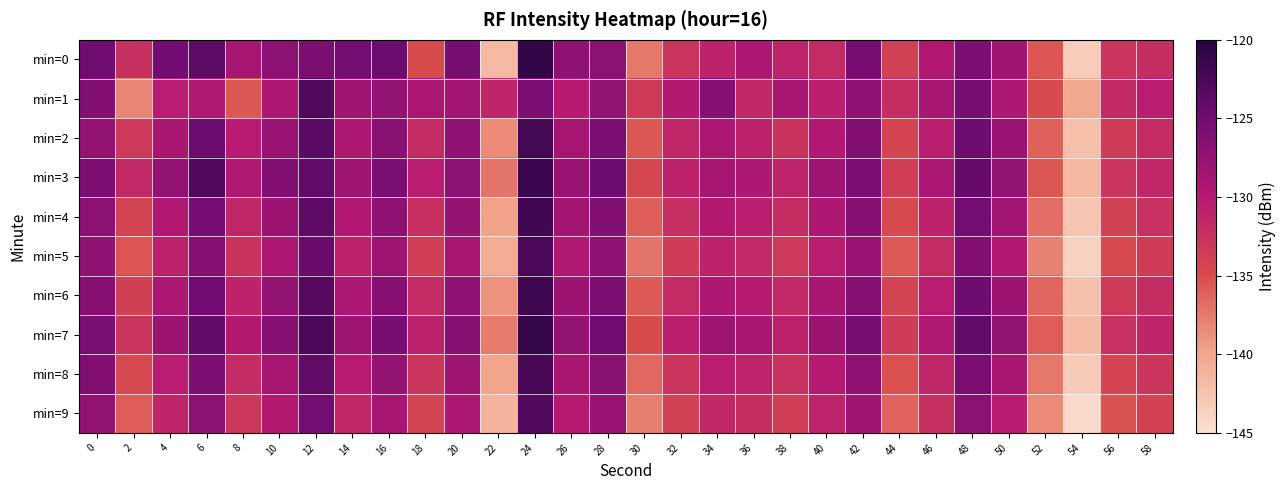

Between 58 and 8, which is larger?

8